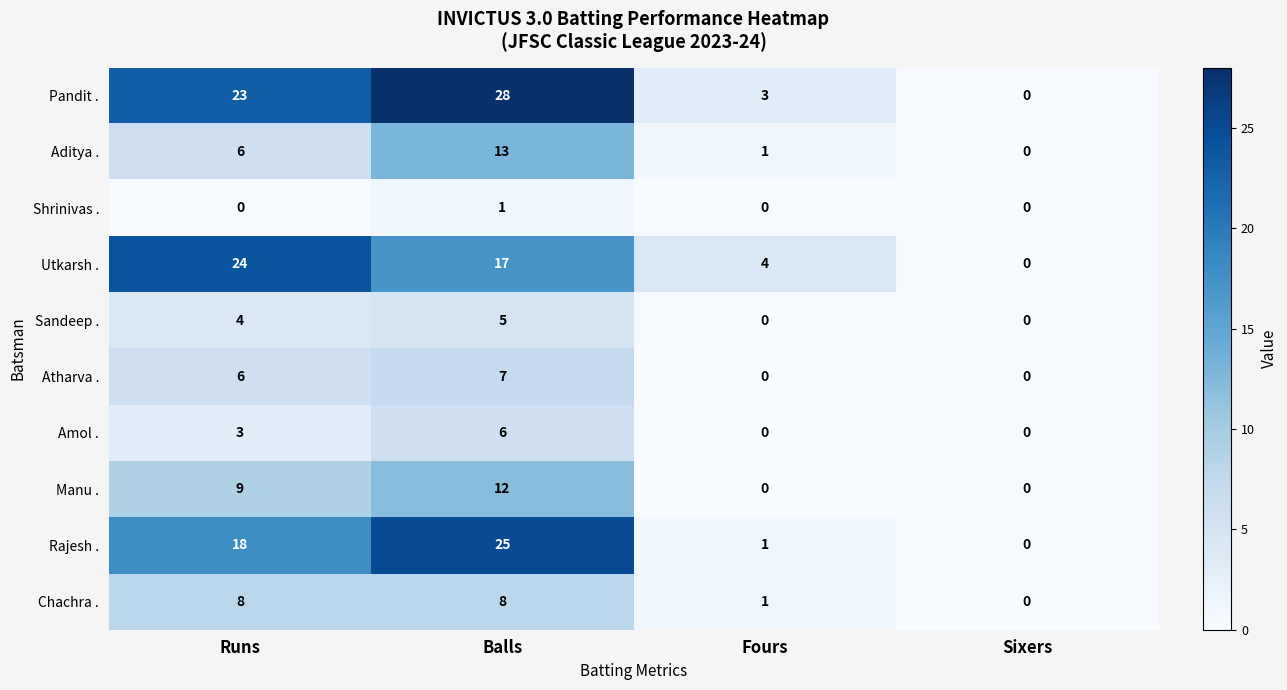

Which series has the widest spread of values?

Pandit .